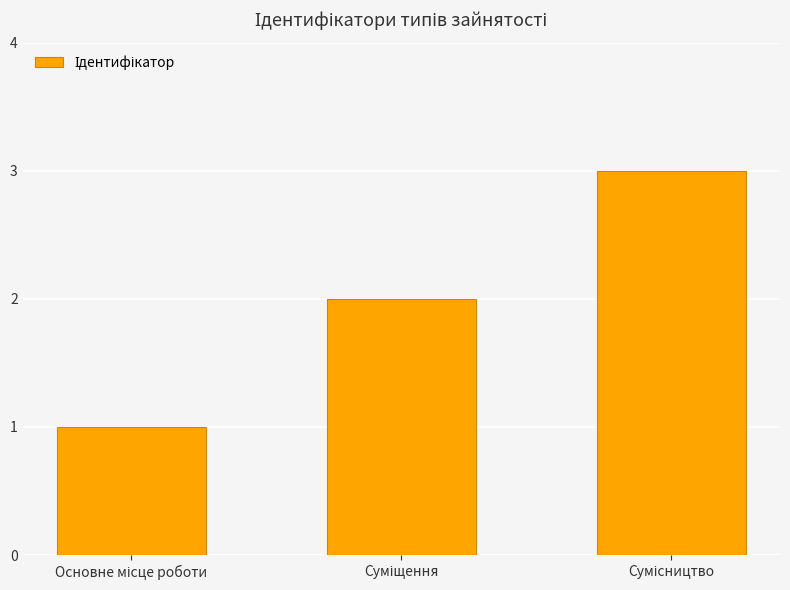

How many data points does each series have?

3